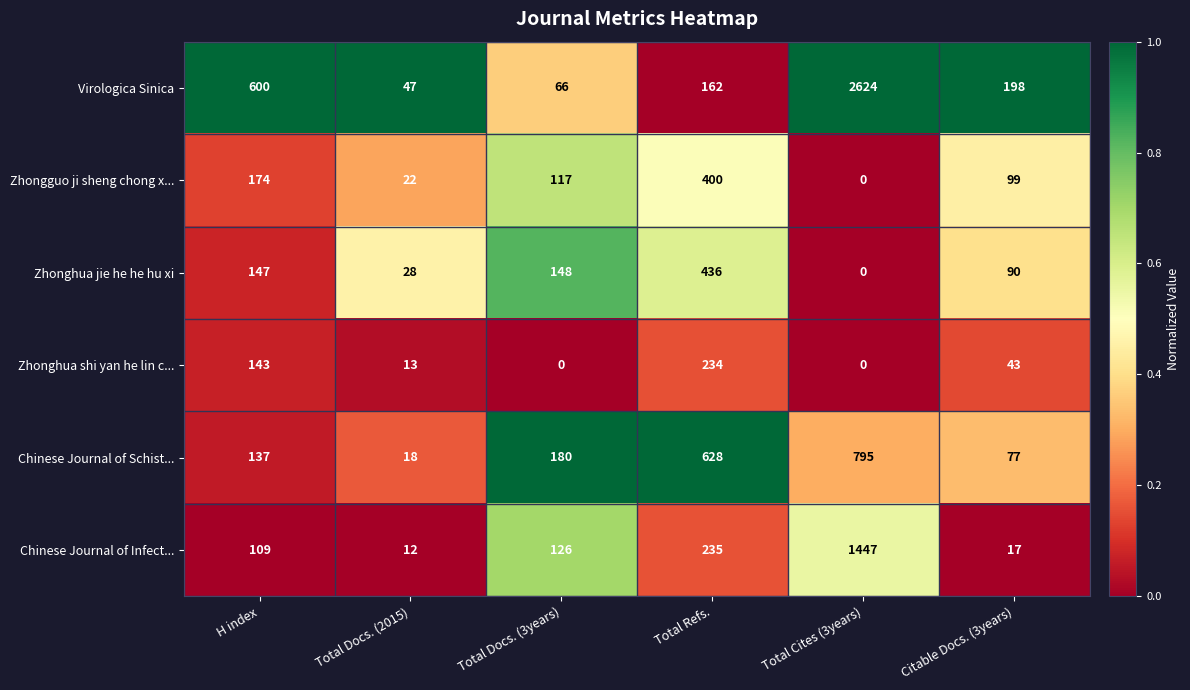

Rank the series by their maximum value, from lowest to highest.

Zhonghua shi yan he lin c..., Zhongguo ji sheng chong x..., Zhonghua jie he he hu xi, Chinese Journal of Schist..., Chinese Journal of Infect..., Virologica Sinica